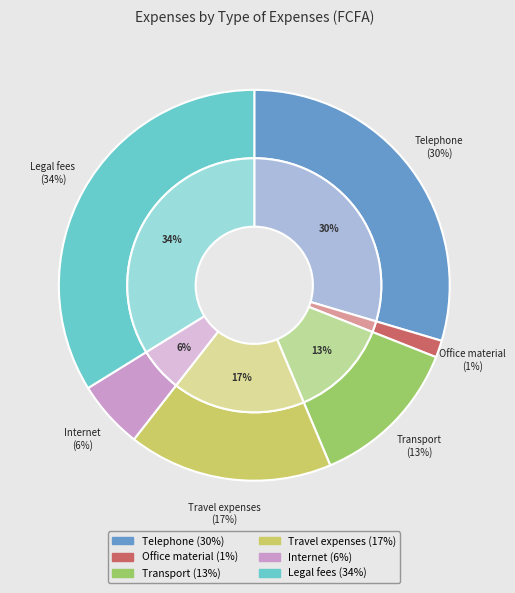

Rank the categories by value from lowest to highest.

Office material, Internet, Transport, Travel expenses, Telephone, Legal fees